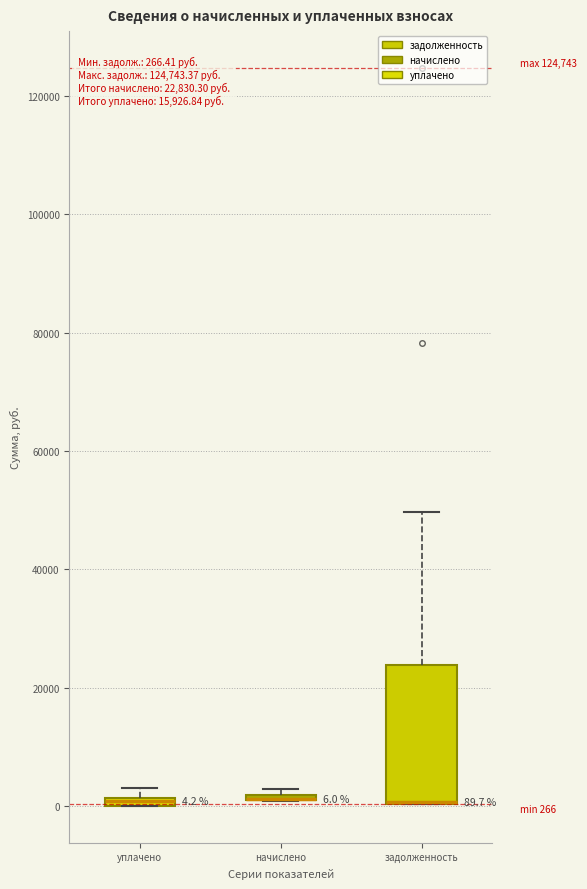

Which box is the tallest, from its lower edge to its upper edge?

задолженность